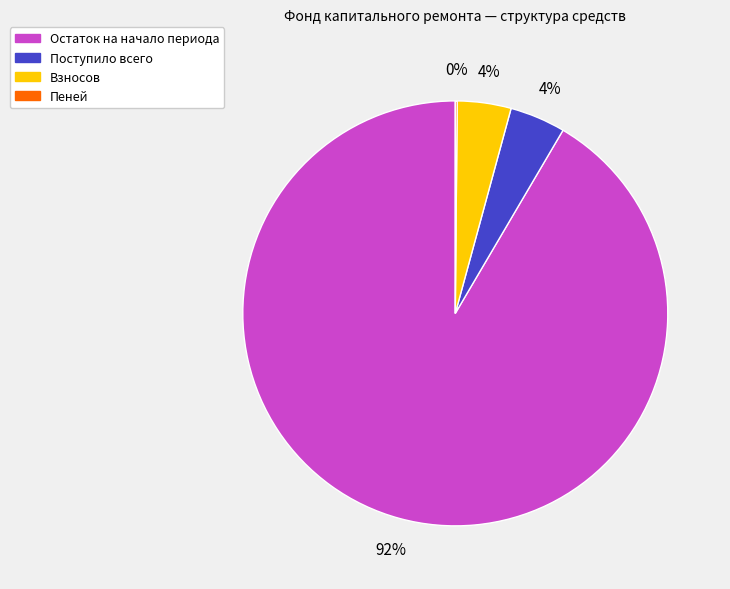

Does Поступило всего represent more than half of the total?

No